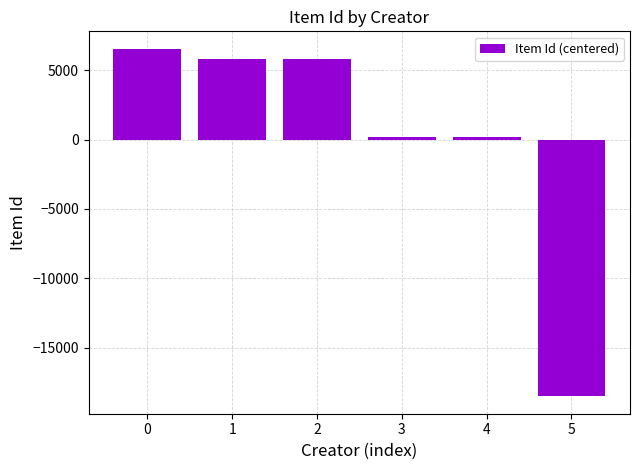

Is it true that the value at 1 is 1618.4?

False